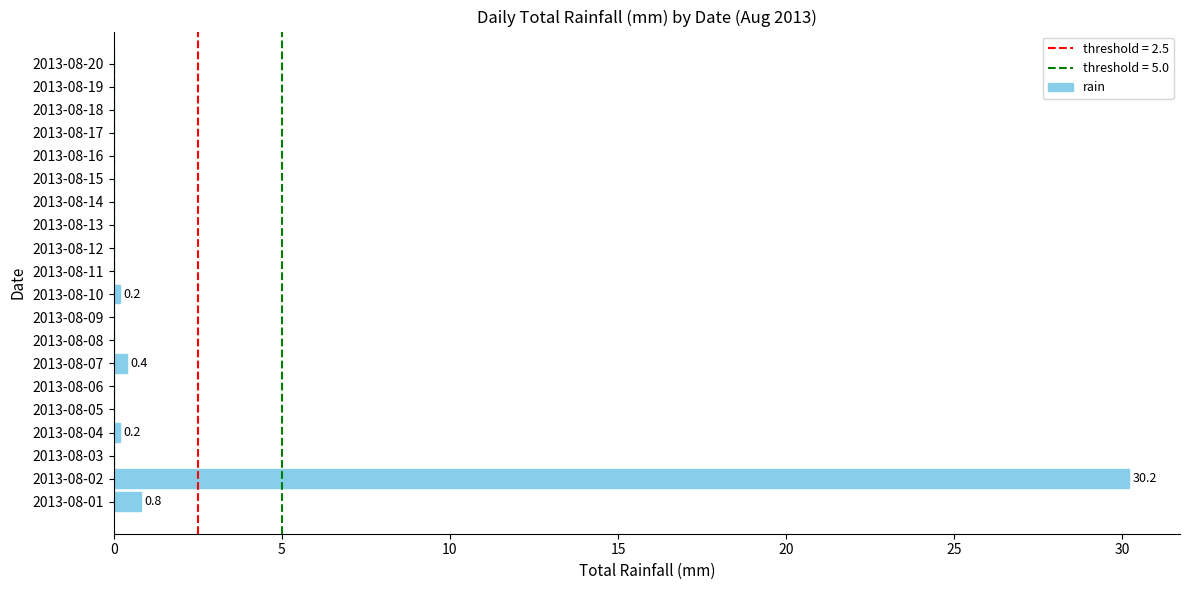

How many series are shown in this chart?

1